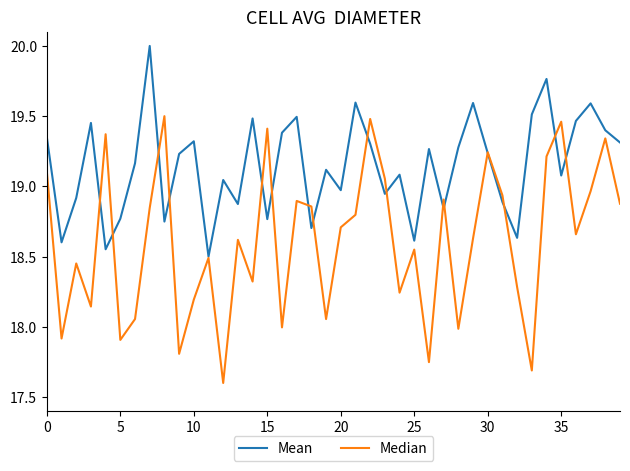

Which series has the largest total across all categories?

Mean